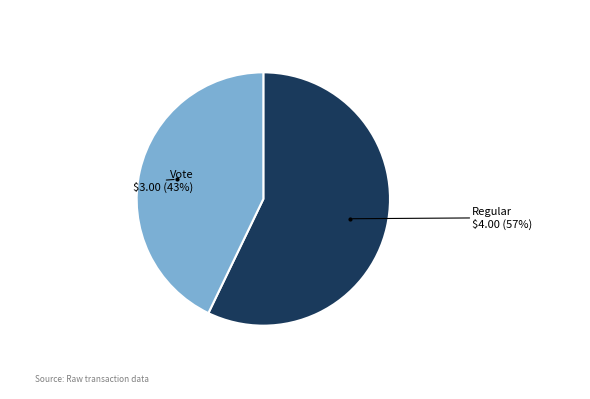

Which category accounts for the majority?

Regular